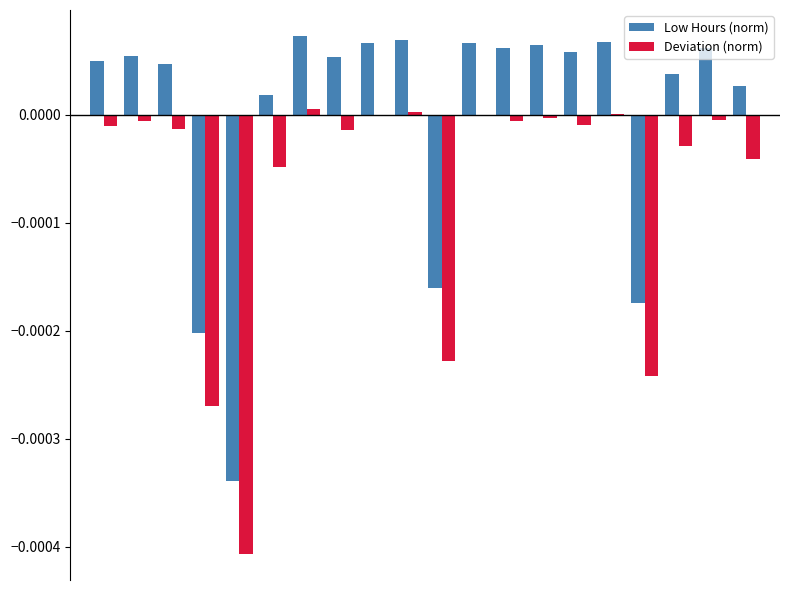

Which series has the largest total across all categories?

Low Hours (norm)